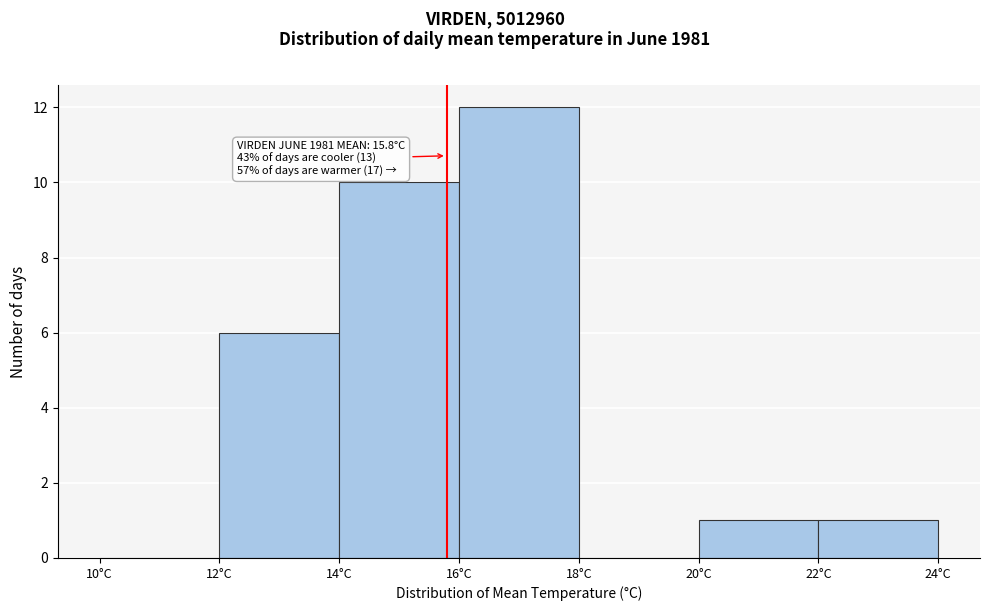

Over which range of the x-axis is the bar tallest?

16 to 18